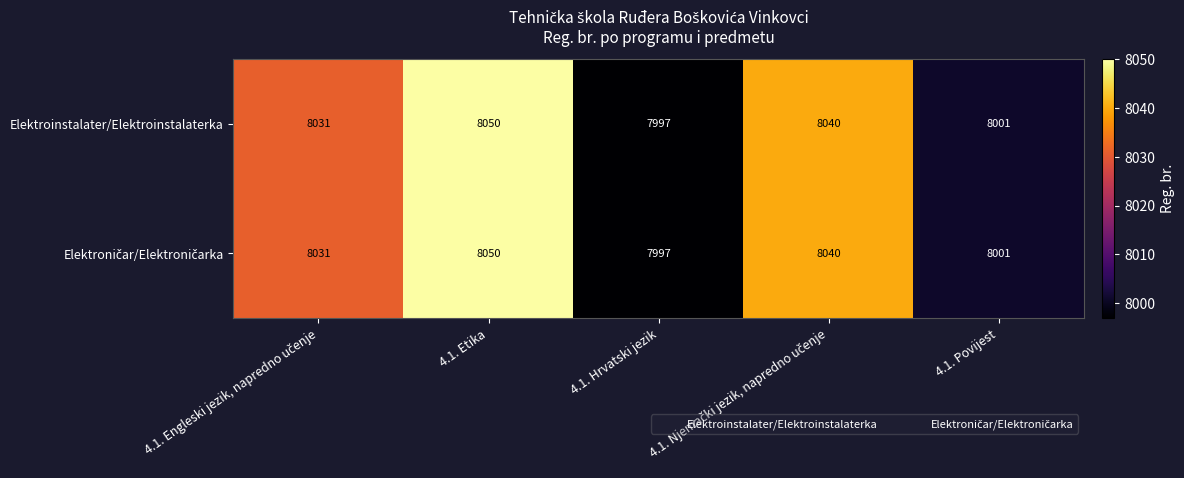

What is the maximum value shown in the chart?

8050